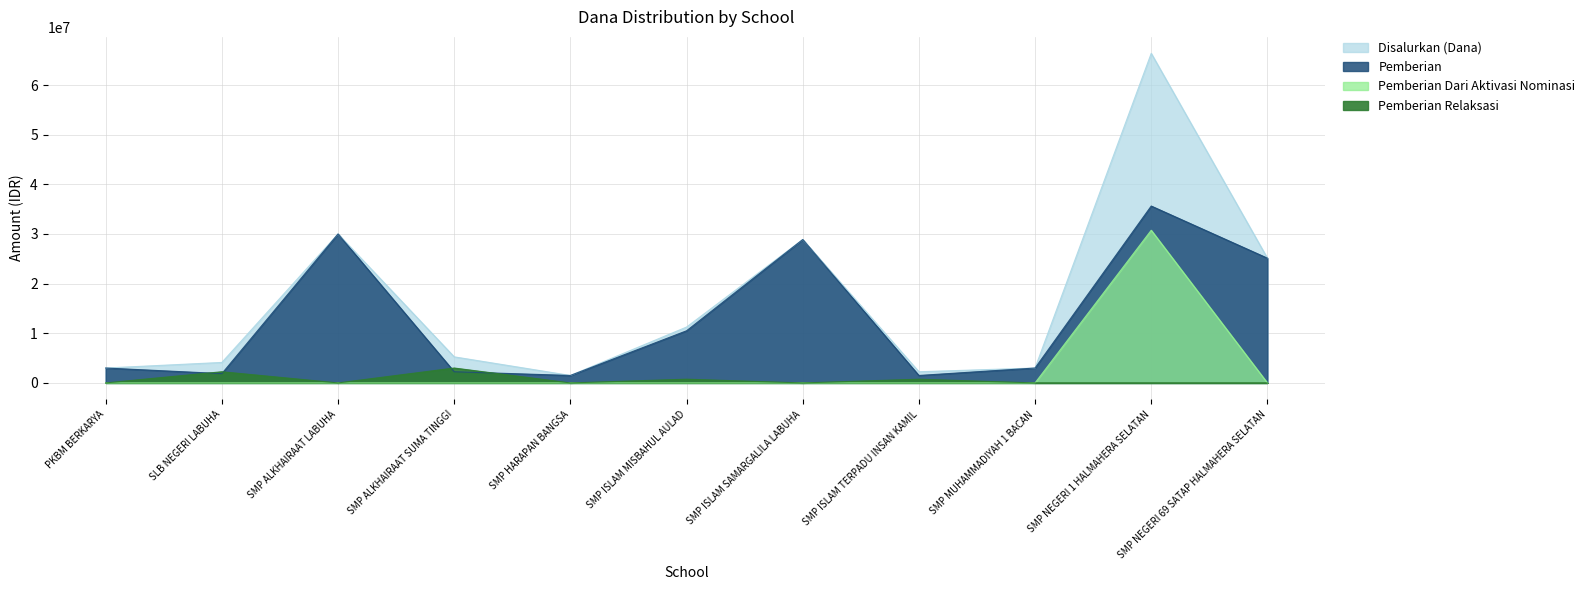

Rank the series by their maximum value, from lowest to highest.

Pemberian Relaksasi, Pemberian Dari Aktivasi Nominasi, Pemberian, Disalurkan (Dana)